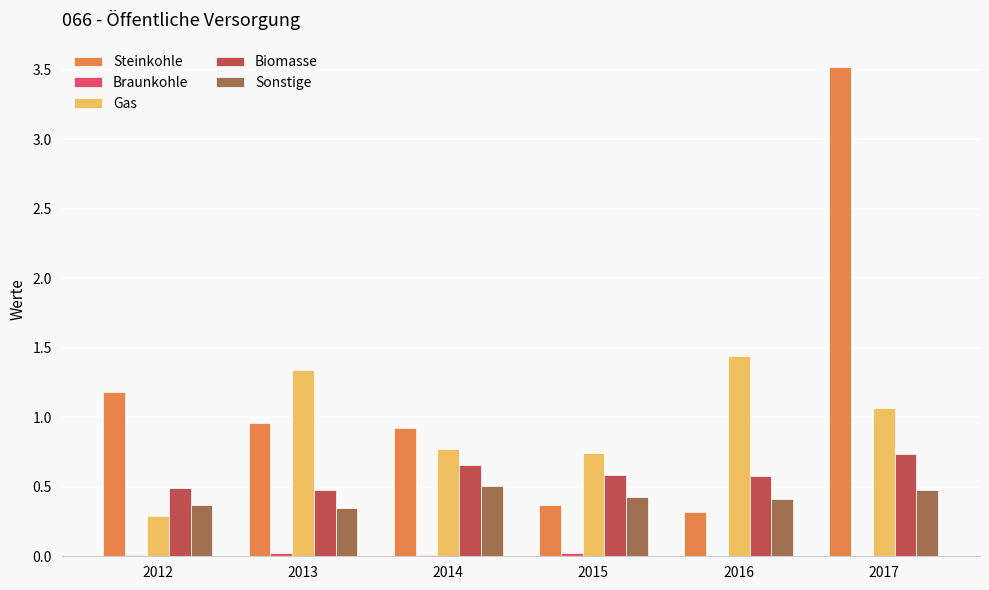

Which series has the widest spread of values?

Steinkohle